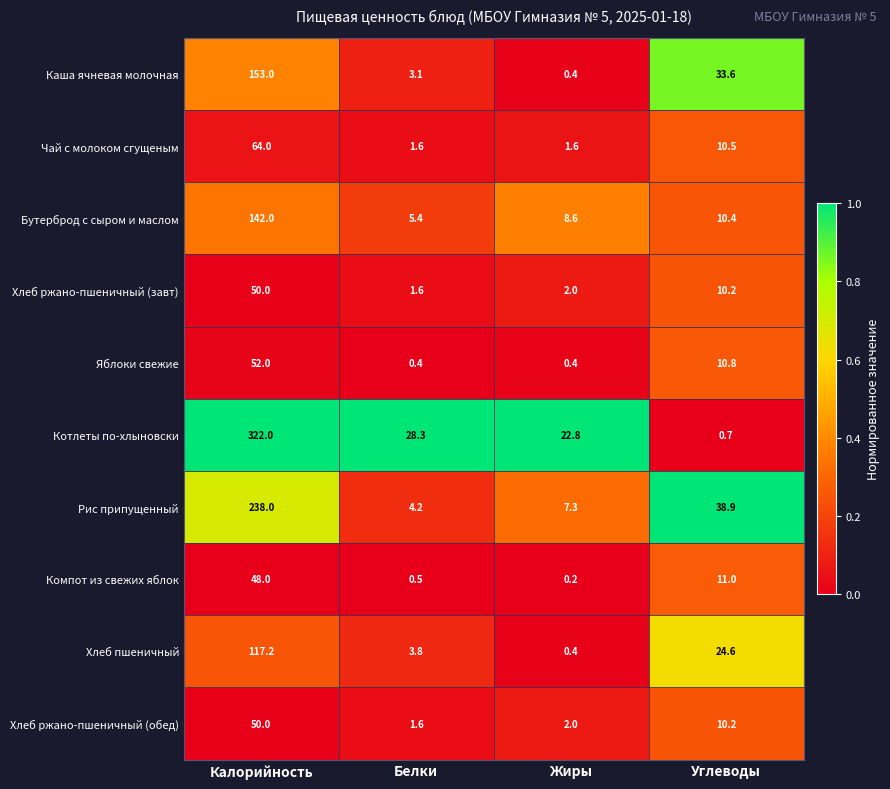

Which label corresponds to the smallest value in the chart?

Жиры